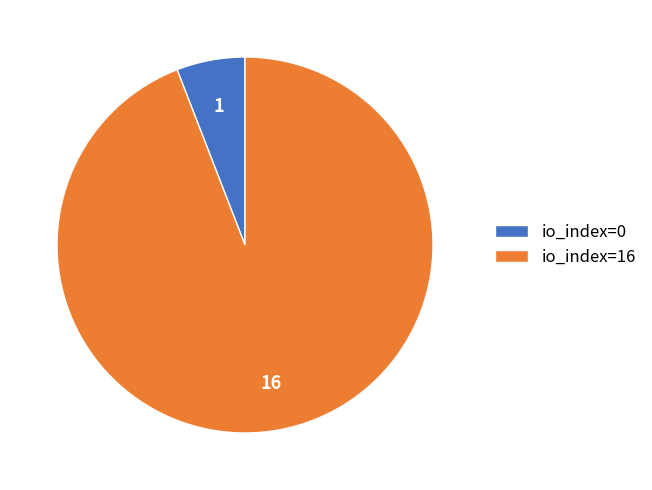

How many segments does this pie chart have?

2